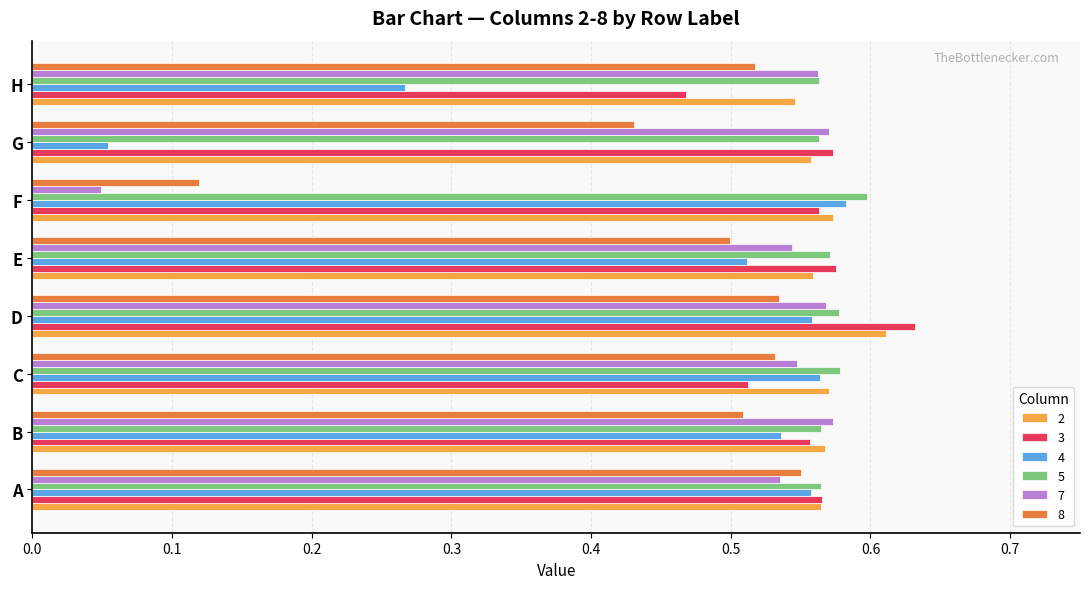

Which series changed the most between A and F?

7